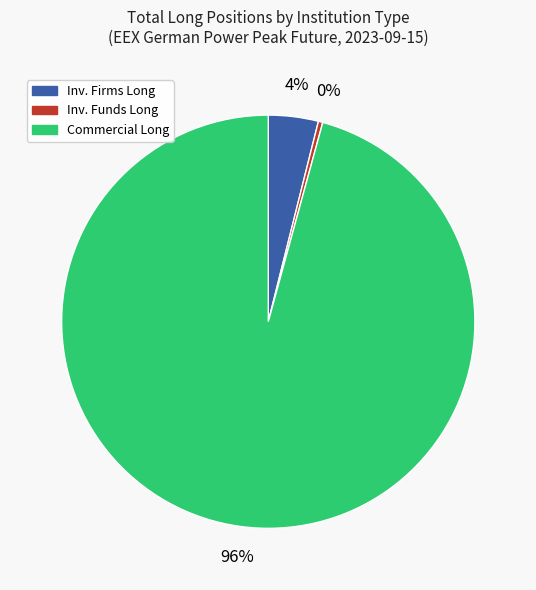

Which category has the biggest portion of the pie?

Commercial Long